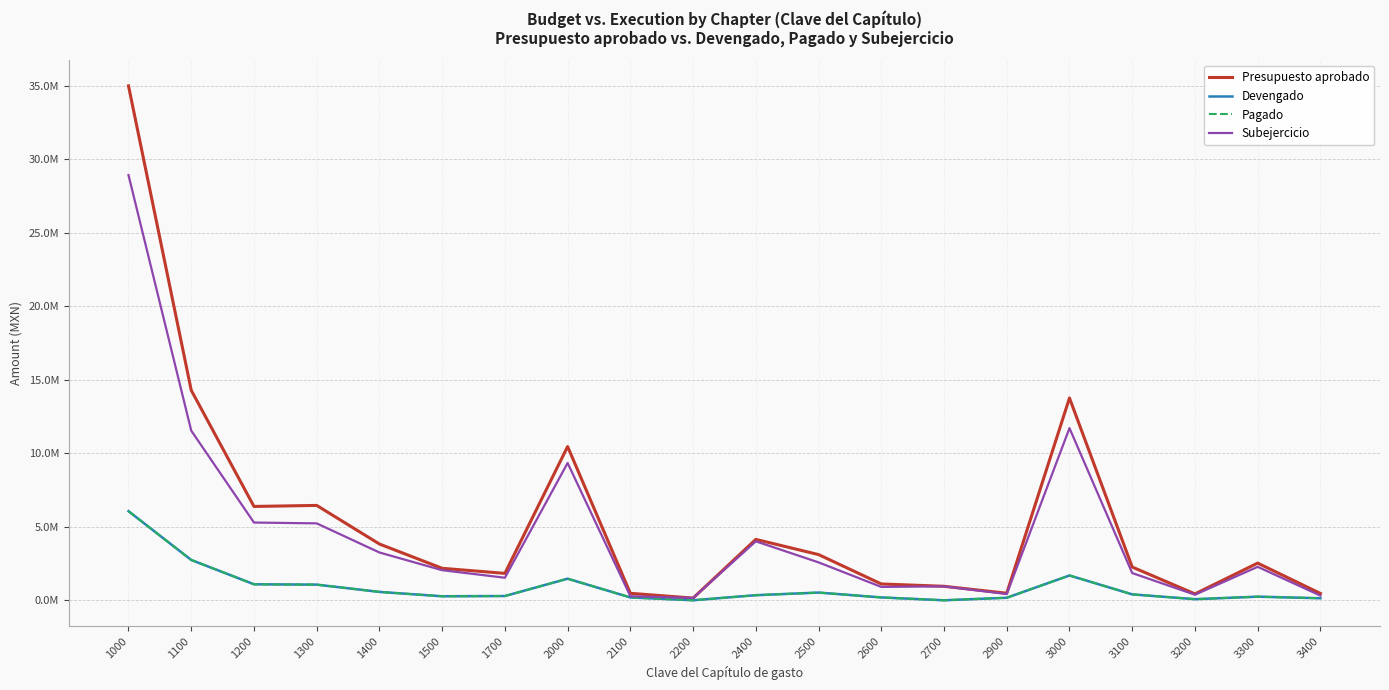

At which label does Subejercicio reach its peak?

1000